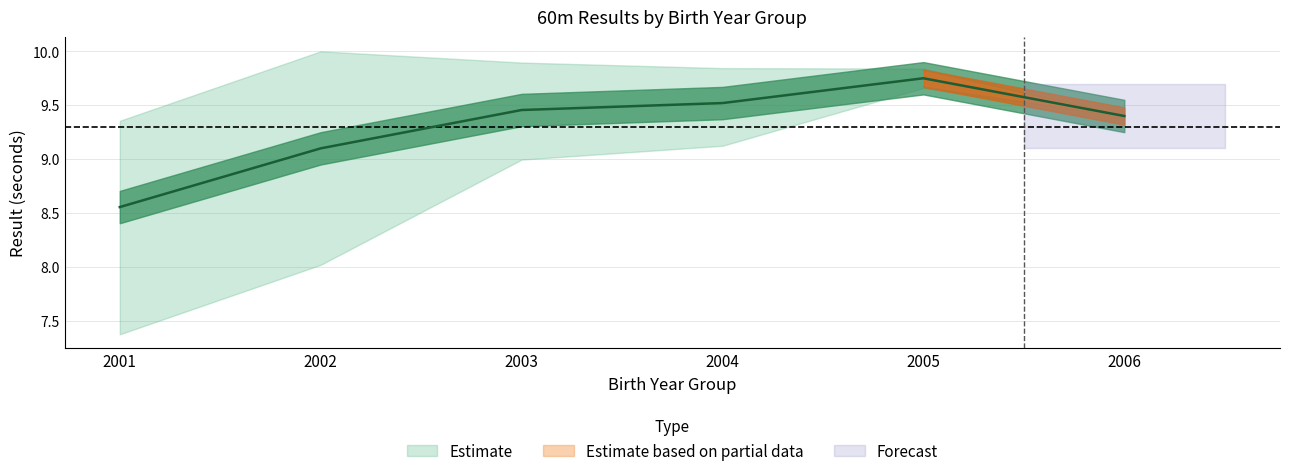

True or false: Result has a value of 15.2 at 27.

False